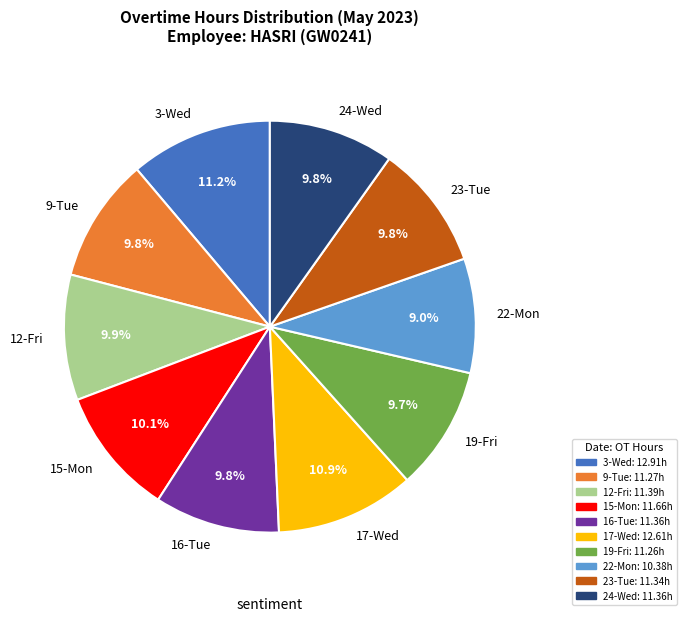

Is there any slice that represents more than half of the pie?

No